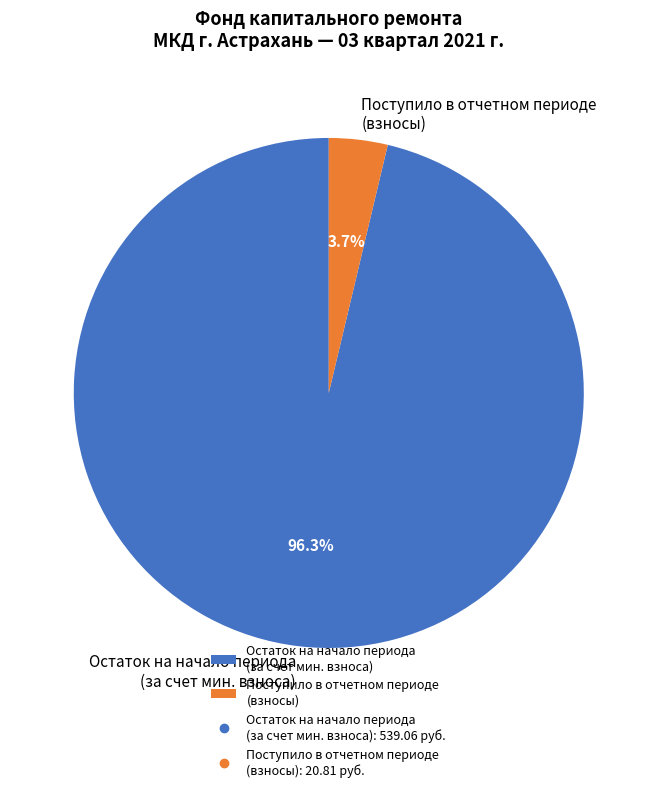

Rank the categories by value from highest to lowest.

Остаток на начало периода (за счет мин. взноса), Поступило в отчетном периоде (взносы)